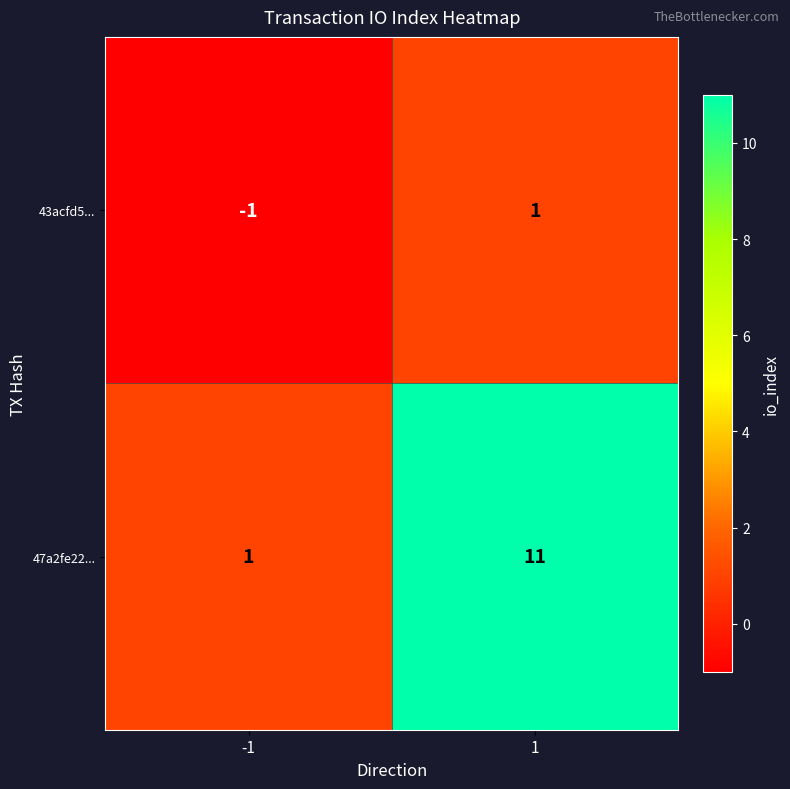

Rank the series by their average value, from highest to lowest.

47a2fe22..., 43acfd5...